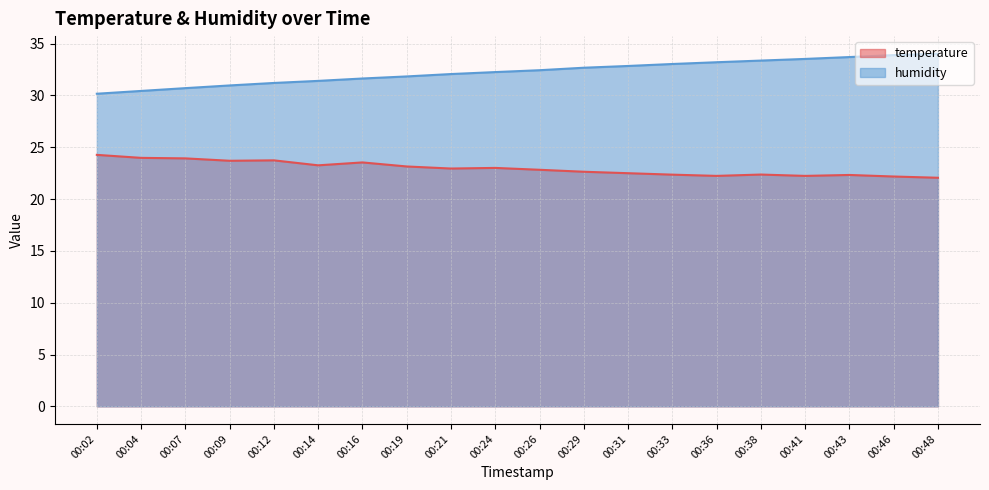

True or false: temperature has more than 2 interior local peaks.

True